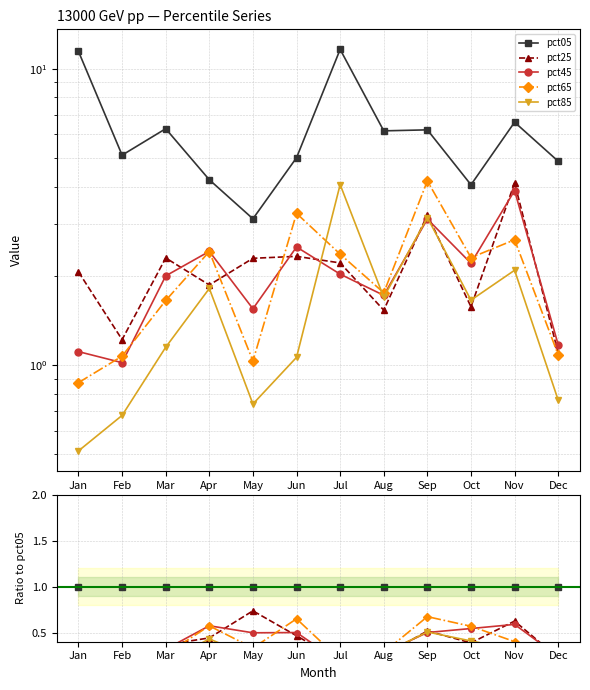

True or false: pct45 and pct05 intersect in this chart.

False